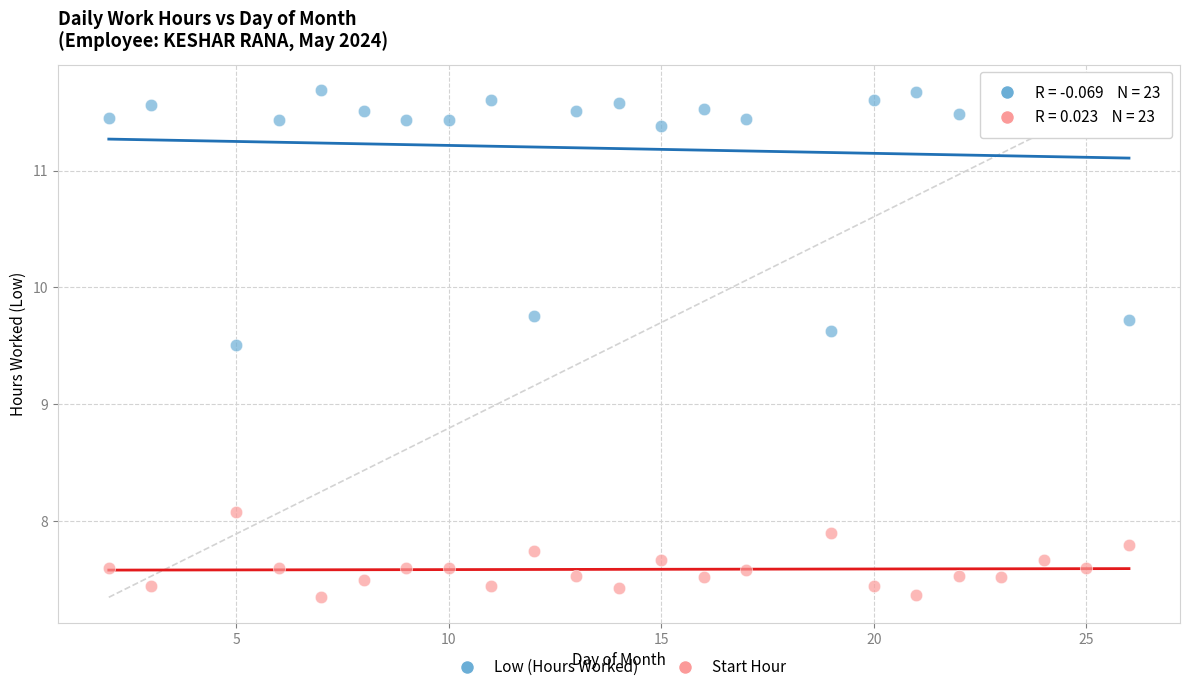

Across all data points, what is the range of Y values (max minus min)?

4.3